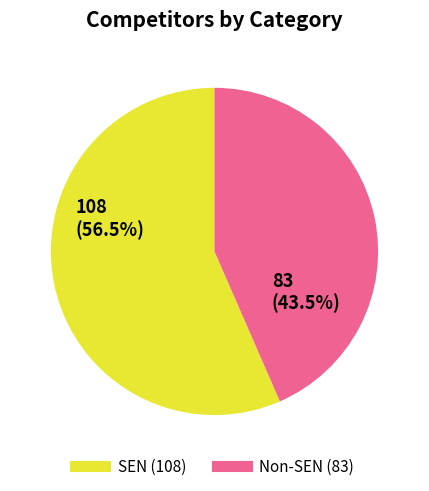

Is there any slice that represents more than half of the pie?

Yes